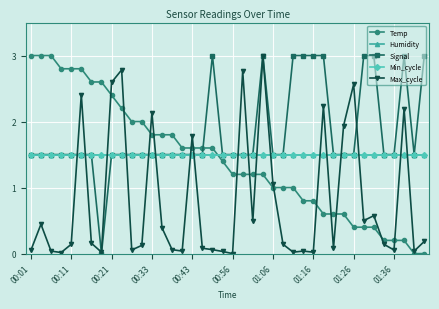

Which series has the largest total across all categories?

Signal